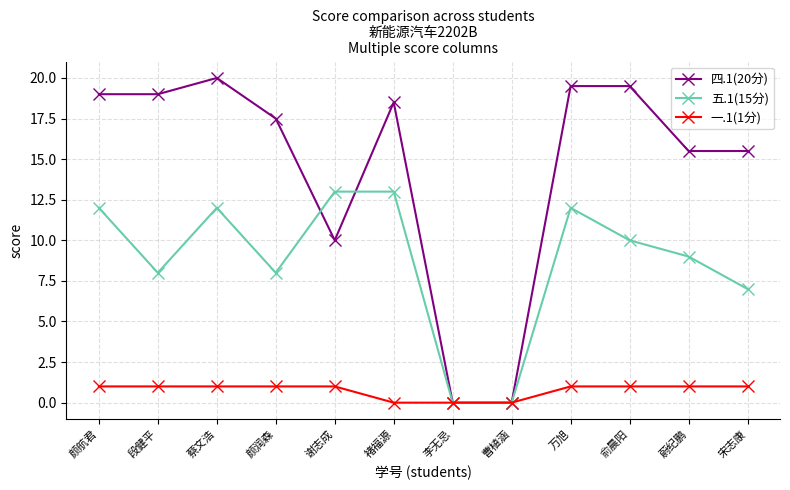

How many data points in 四.1(20分) are less than 18?

6